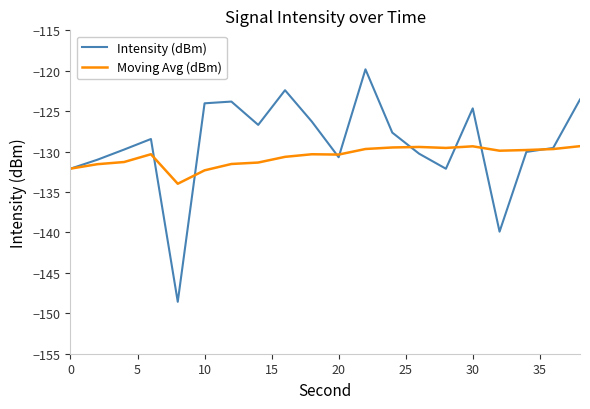

Rank the series by their maximum value, from highest to lowest.

Intensity (dBm), Moving Avg (dBm)